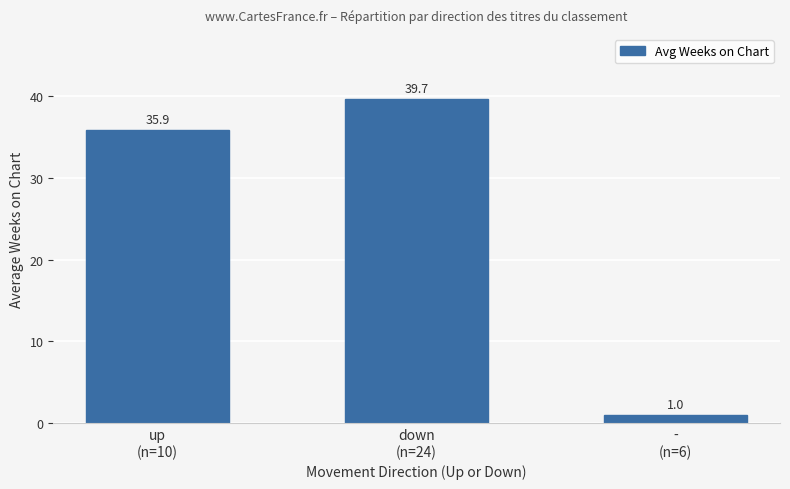

Are the bars grouped side by side (vs. stacked)?

No